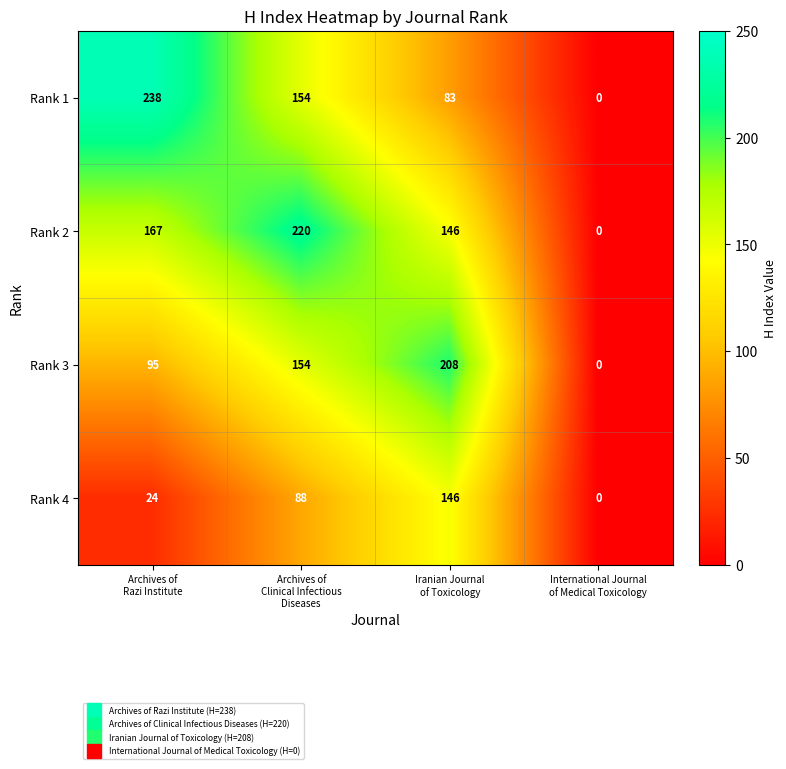

At how many categories does at least one series exceed 72?

3